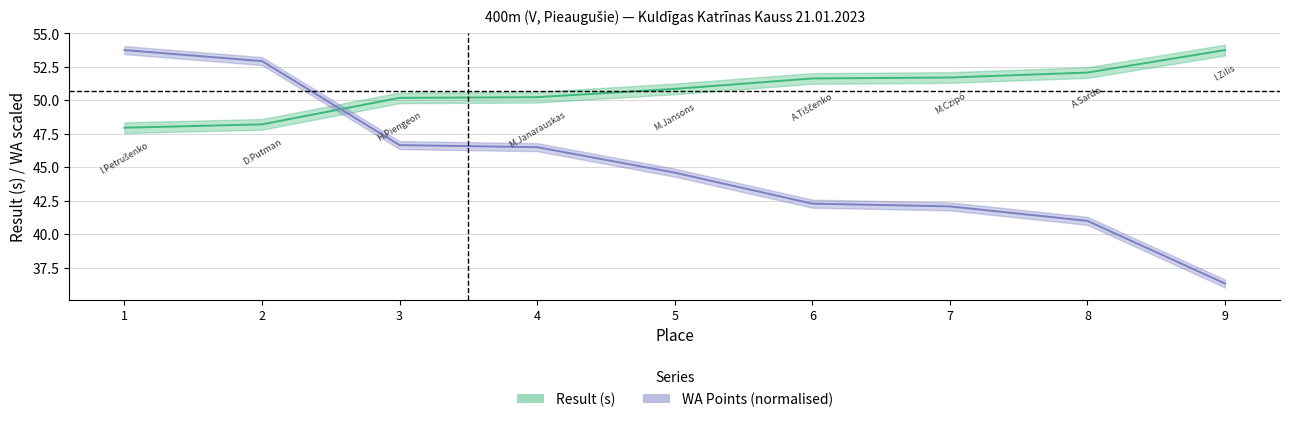

The WA_points series shows 27.8 at 3. True or false?

False